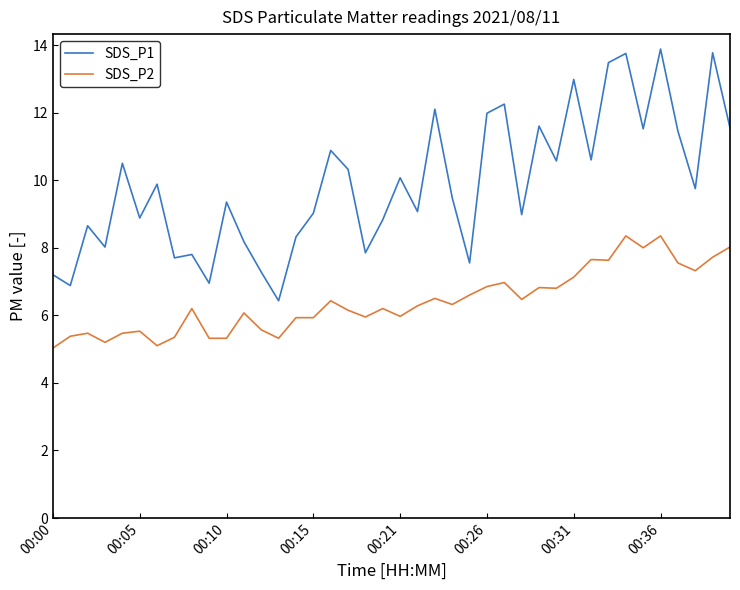

True or false: SDS_P2 has more than 1 interior local peaks.

True